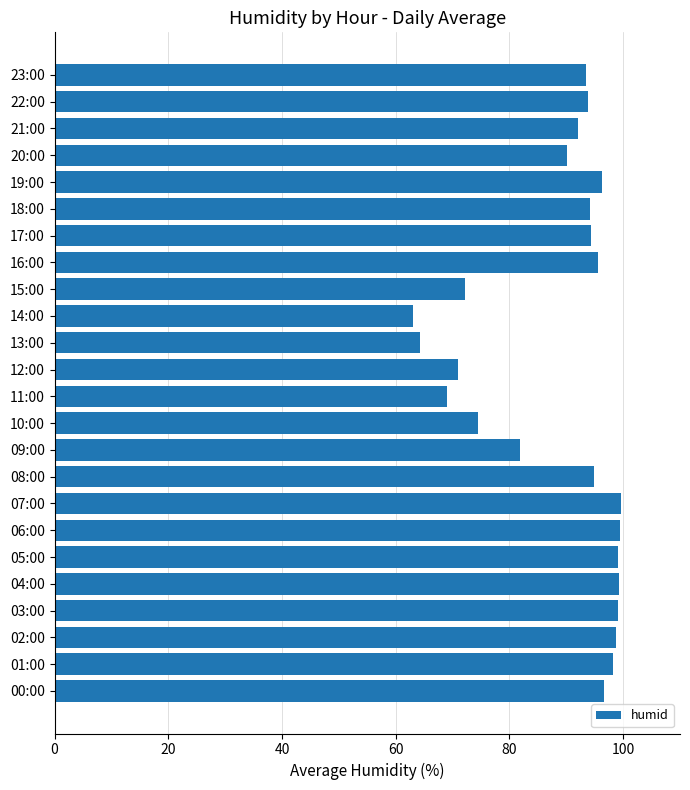

Count the number of data series in this chart.

1